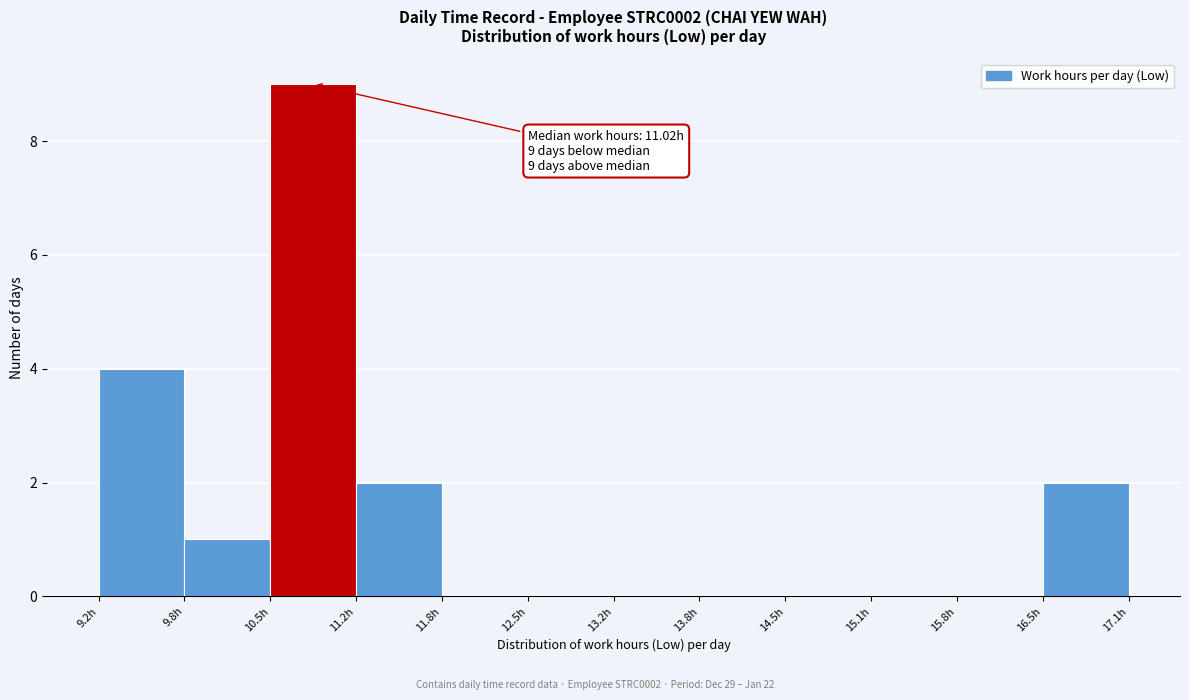

Which range on the x-axis has the tallest bar?

10.5 to 11.2